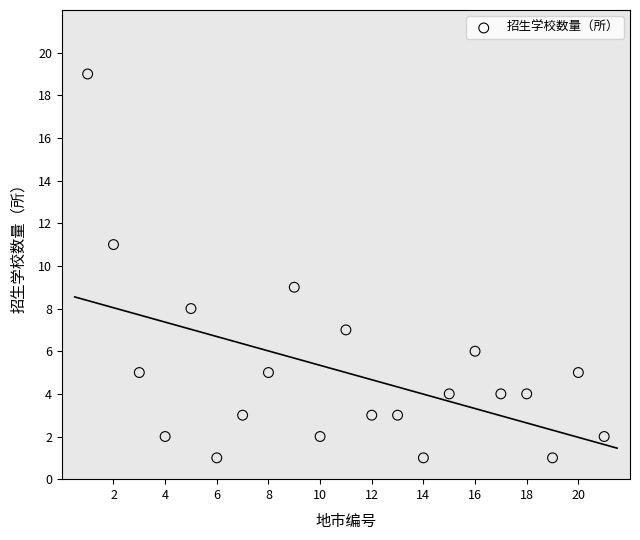

What is the range of Y values (max minus min)?

18